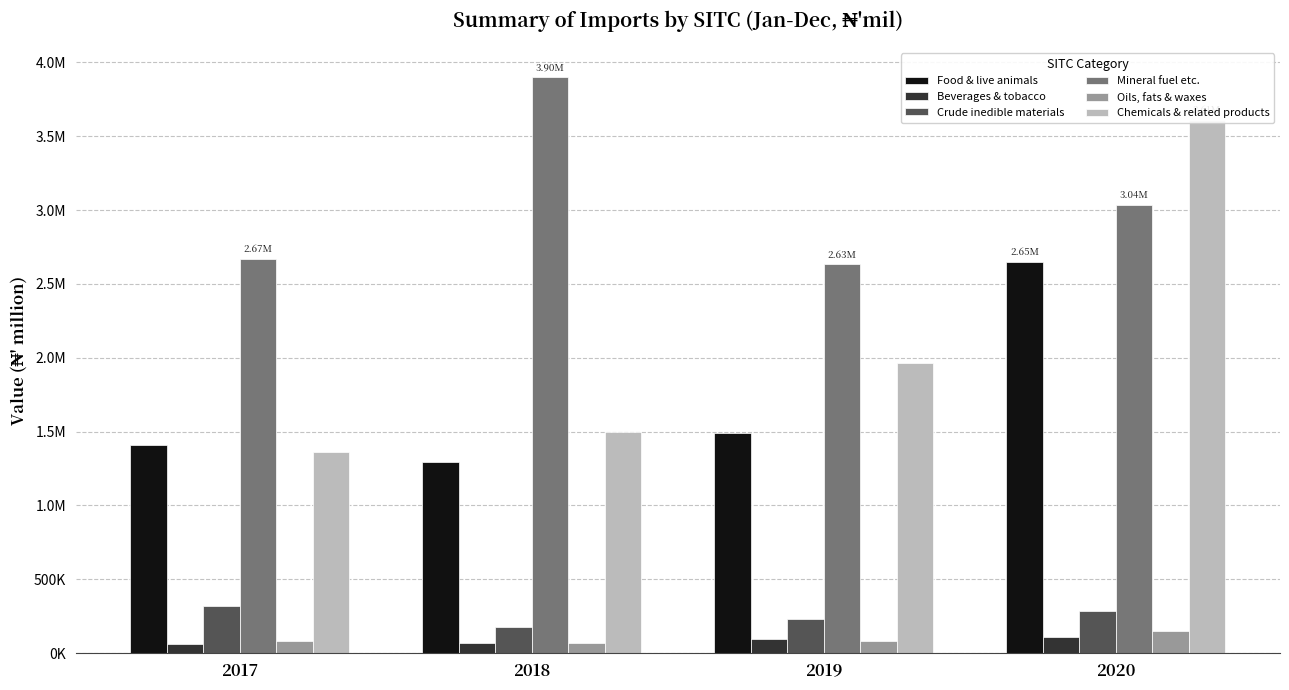

How many values in the Mineral fuel etc. series are below 3036659?

2